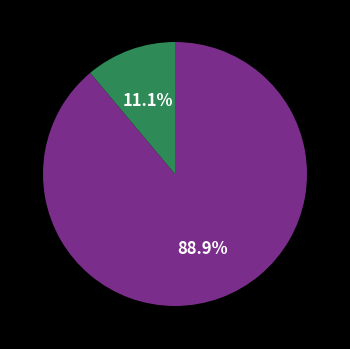

Does any single category account for the majority?

Yes